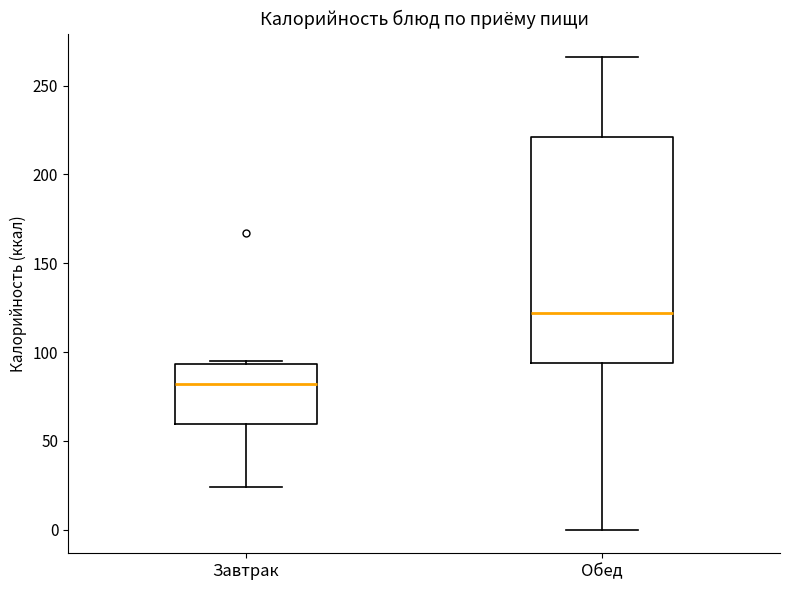

Which box is the tallest, from its lower edge to its upper edge?

Обед